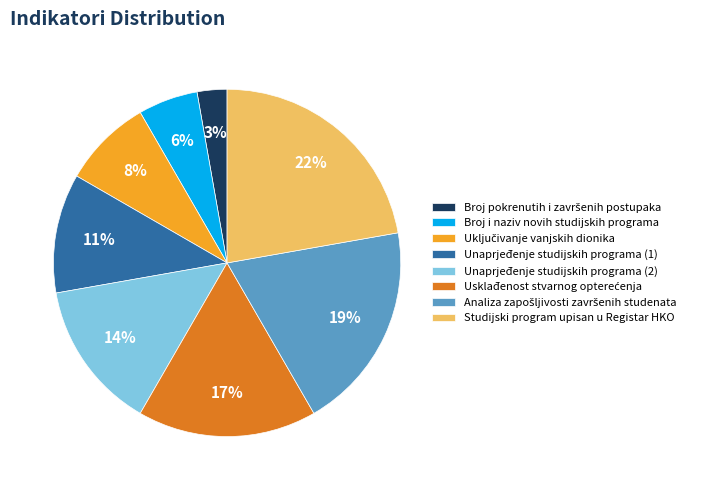

To the nearest percent, what is the difference between the largest and smallest slice percentages?

19%